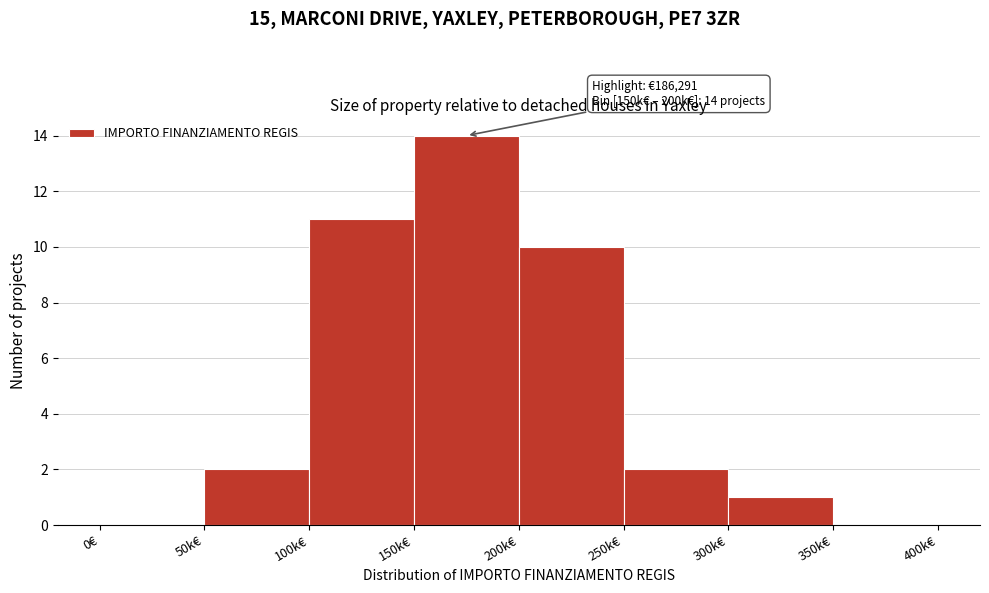

Reading left to right, list all the values displayed in this chart.

0€=0	50k€=2	100k€=11	150k€=14	200k€=10	250k€=2	300k€=1	350k€=0